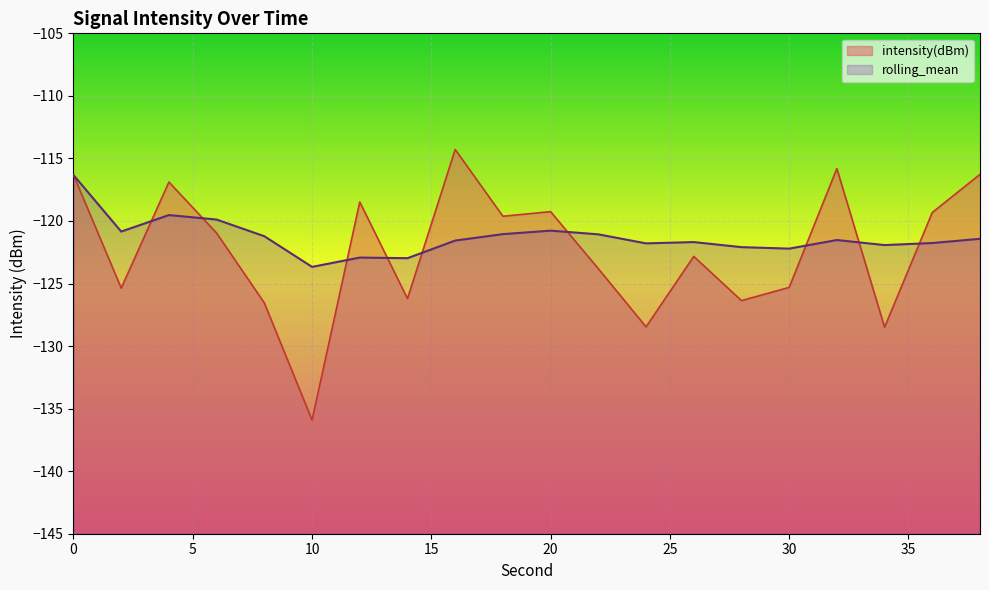

What is the difference between the maximum and minimum values in the intensity(dBm) series?

21.6